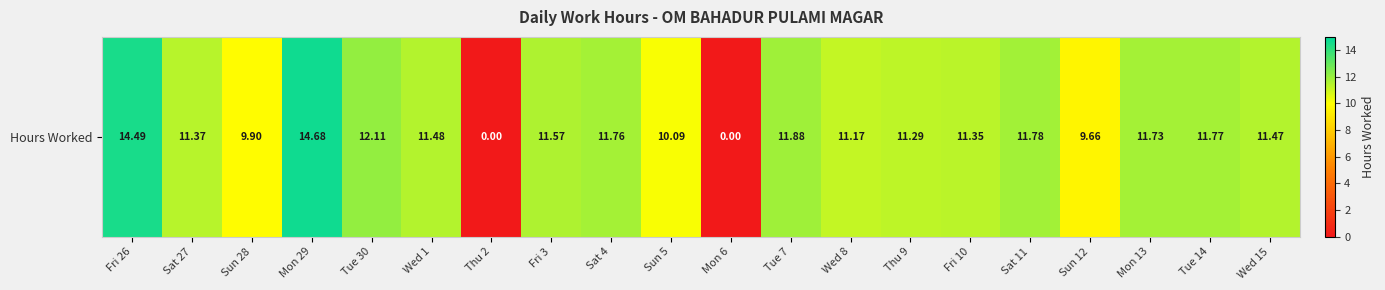

How many data points does each series have?

20